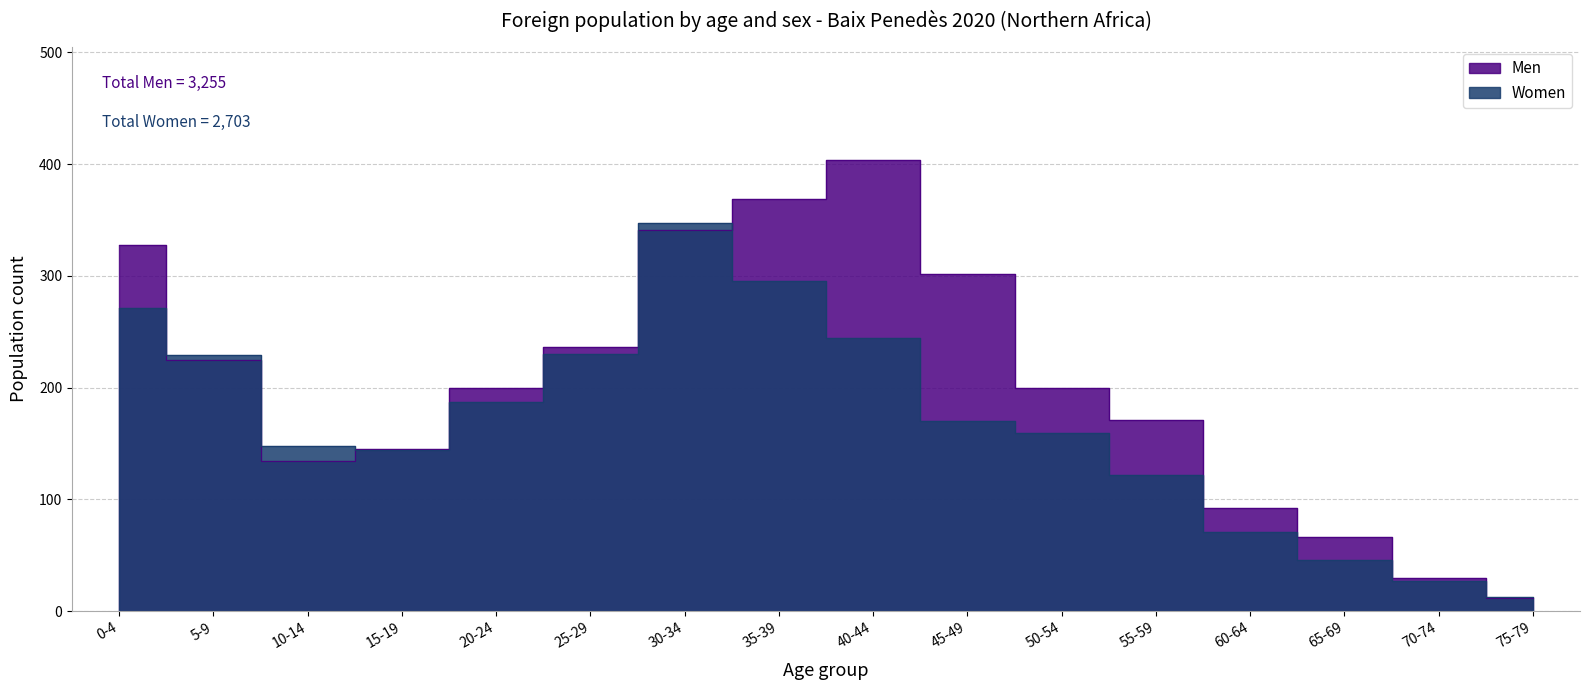

At which label does Men reach its minimum?

75-79